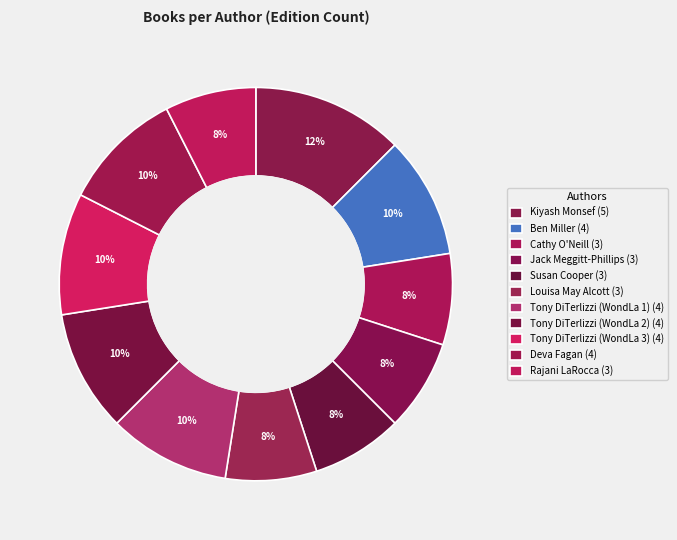

How many slices are in this pie chart?

11